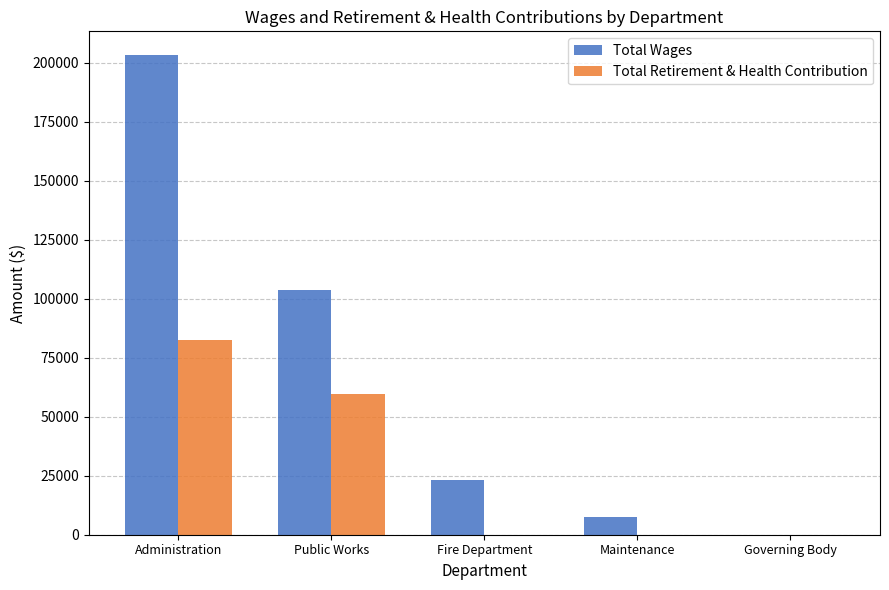

How many distinct data groups are displayed?

2